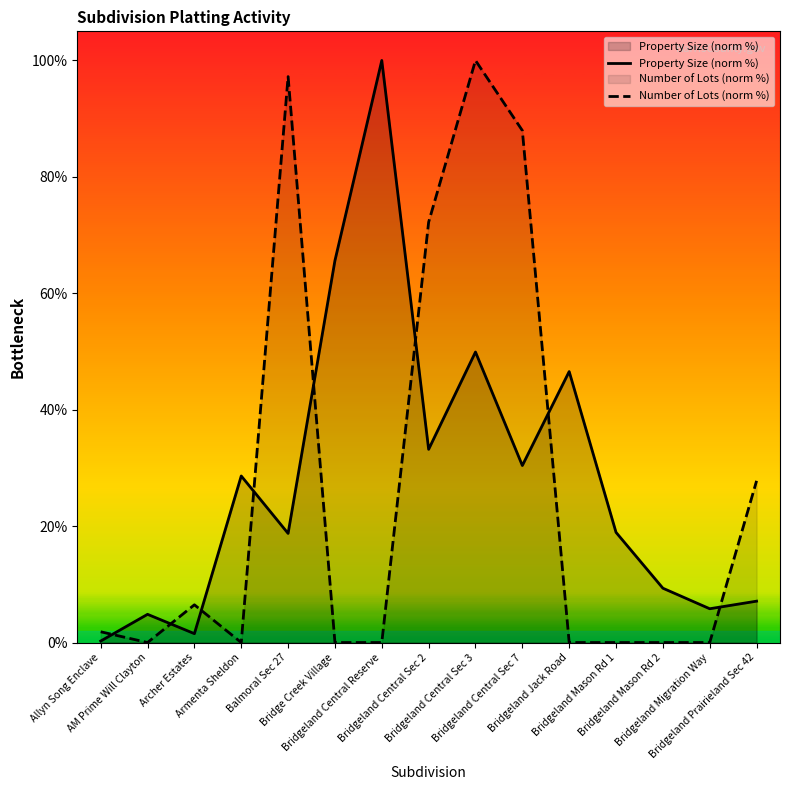

What is the total value across all series at Bridgeland Central Sec 7?

118.4